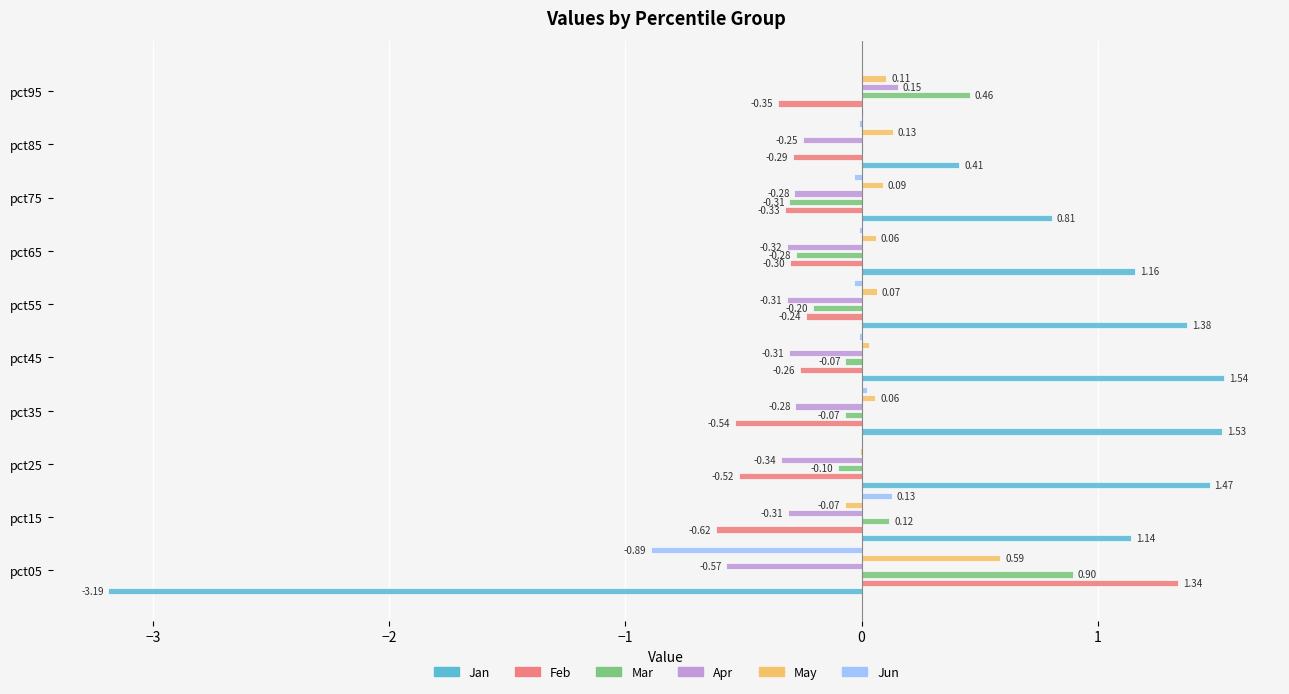

Reading left to right, extract all data points from this chart.

Jan: -3.2	1.1	1.5	1.5	1.5	1.4	1.2	0.8	0.4	0.0
Feb: 1.3	-0.6	-0.5	-0.5	-0.3	-0.2	-0.3	-0.3	-0.3	-0.4
Mar: 0.9	0.1	-0.1	-0.1	-0.1	-0.2	-0.3	-0.3	0.0	0.5
Apr: -0.6	-0.3	-0.3	-0.3	-0.3	-0.3	-0.3	-0.3	-0.2	0.2
May: 0.6	-0.1	-0.0	0.1	0.0	0.1	0.1	0.1	0.1	0.1
Jun: -0.9	0.1	0.0	0.0	-0.0	-0.0	-0.0	-0.0	-0.0	0.0